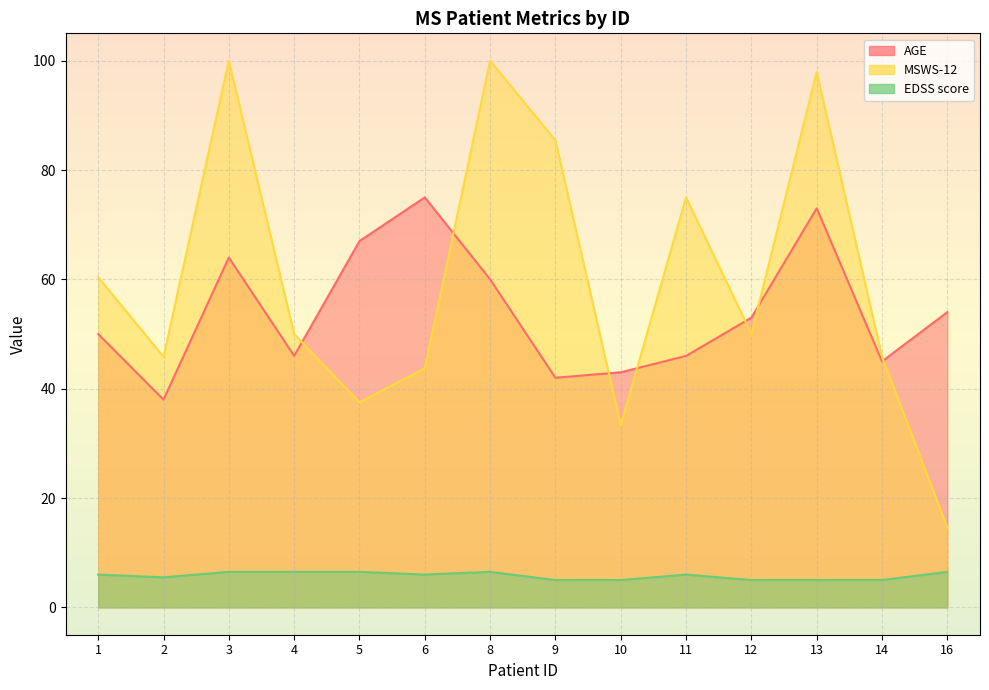

Reading right to left, list all the values displayed in this chart.

AGE: 54.0	45.0	73.0	53.0	46.0	43.0	42.0	60.0	75.0	67.0	46.0	64.0	38.0	50.0
MSWS-12: 14.6	45.8	97.9	50.0	75.0	33.3	85.4	100.0	43.8	37.5	50.0	100.0	45.8	60.4
EDSS score: 6.5	5.0	5.0	5.0	6.0	5.0	5.0	6.5	6.0	6.5	6.5	6.5	5.5	6.0